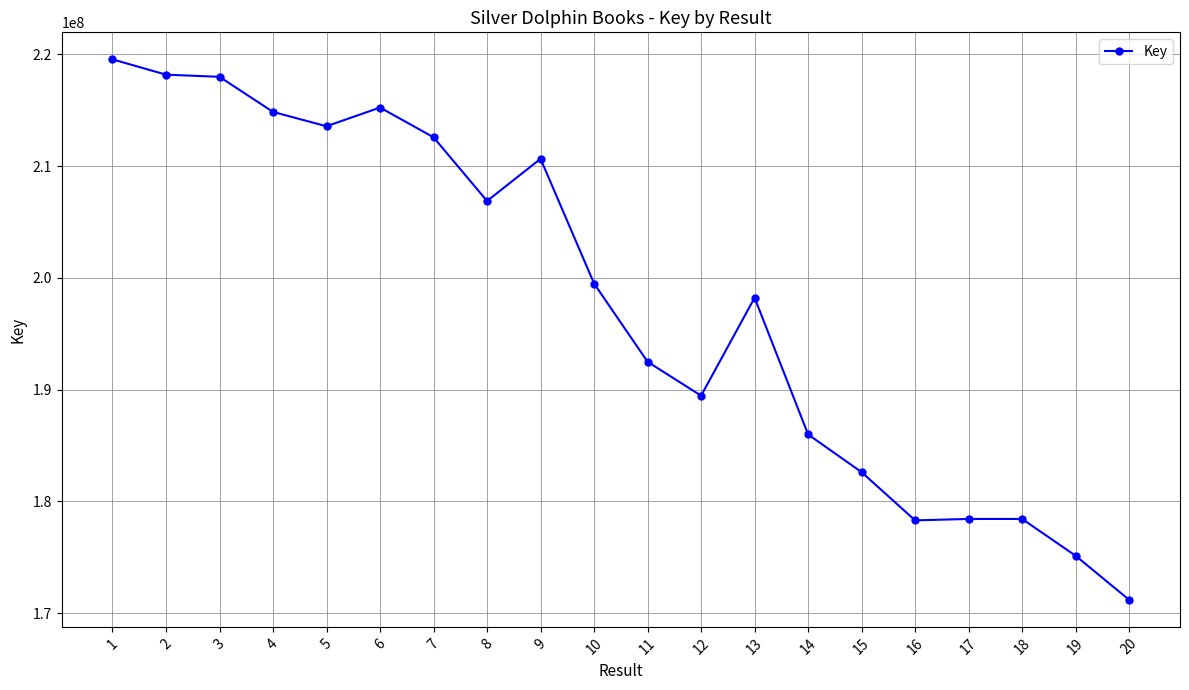

Is it true that the value at 16 is 104418213?

False